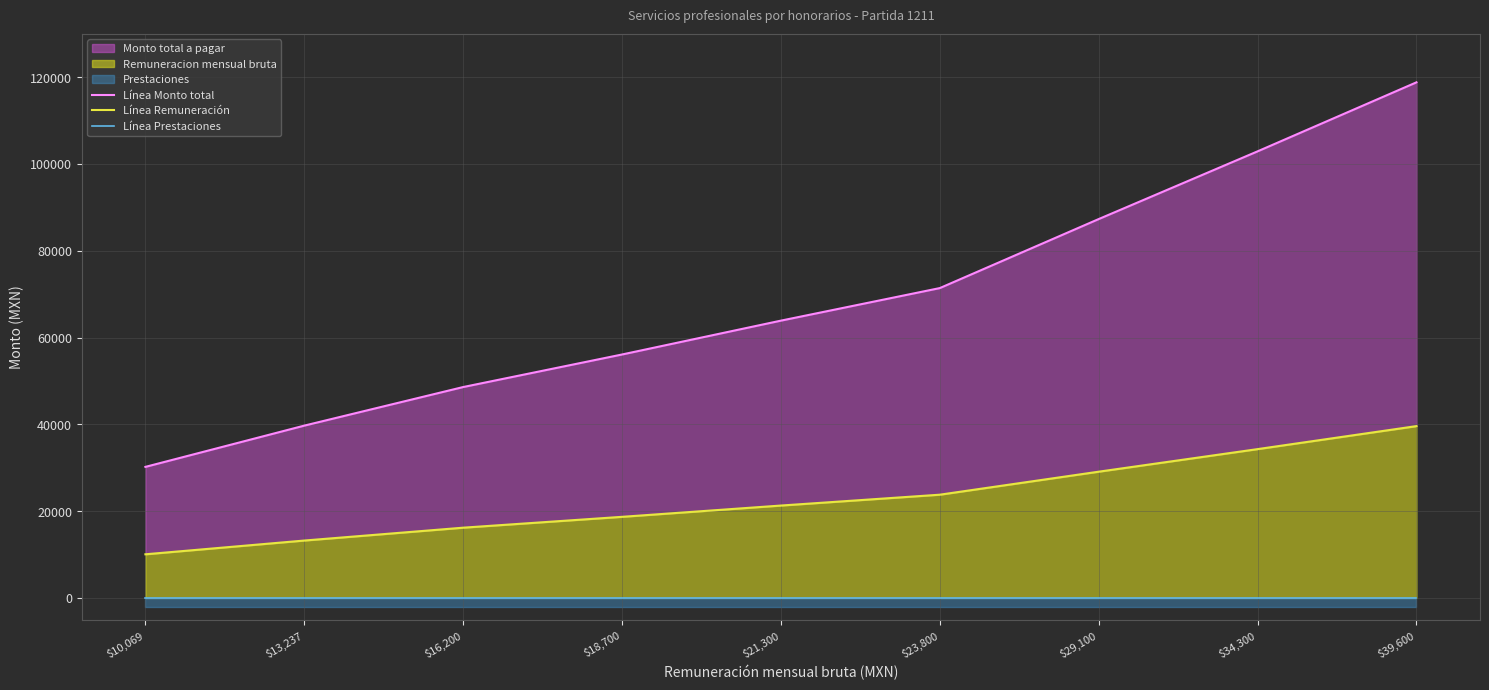

What is the difference between the second highest and minimum values in the Línea Monto total series?

72693